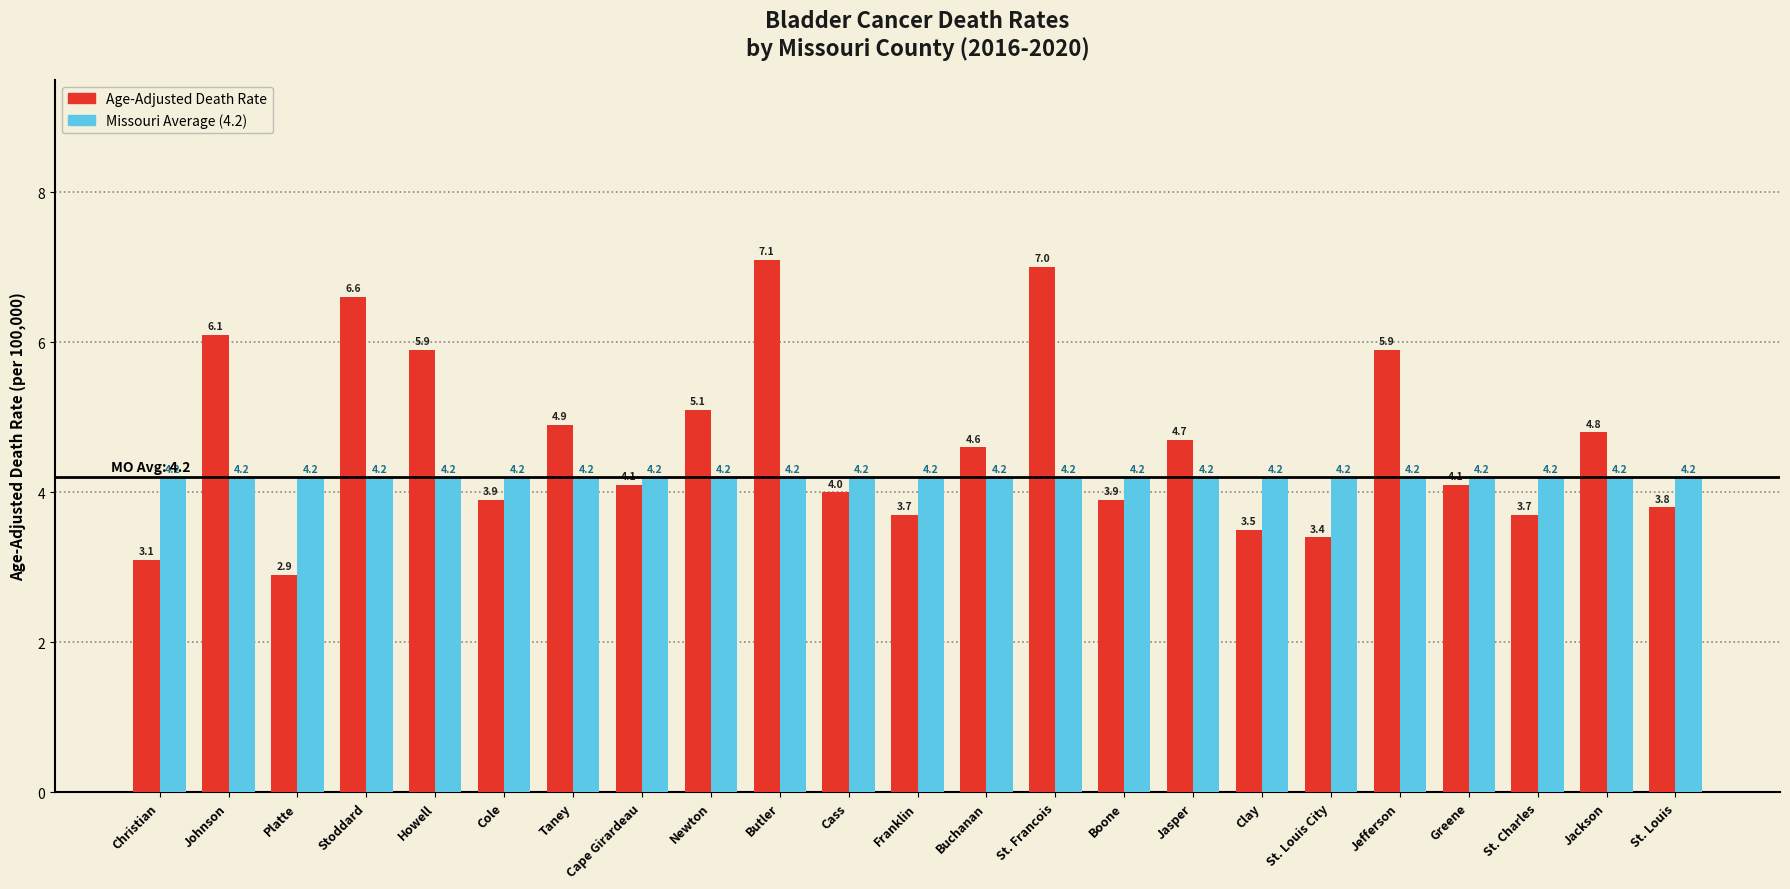

What is the total value across all series at St. Louis?

8.0